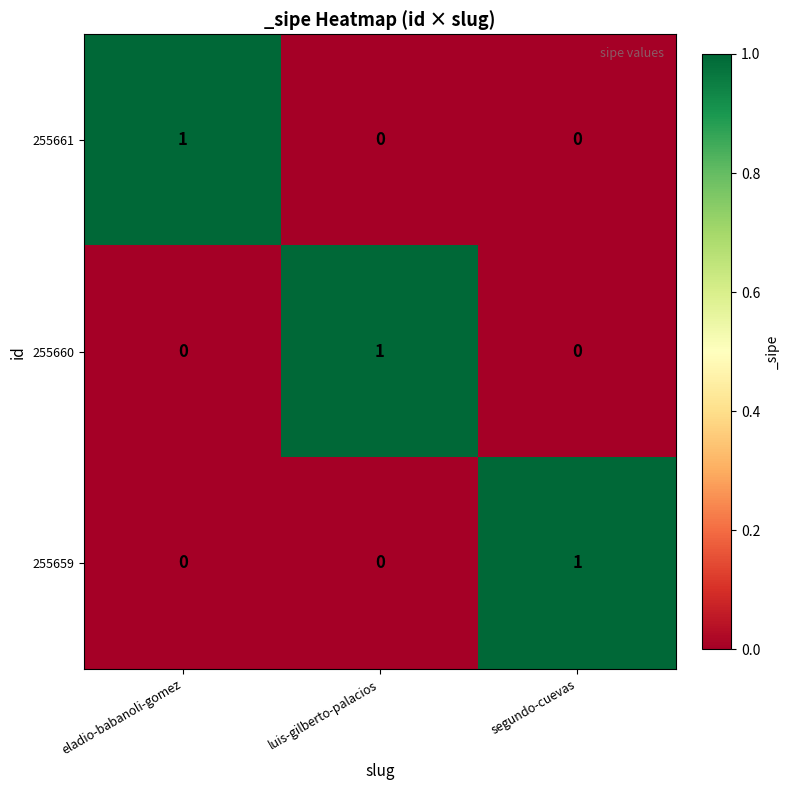

The 255661 series shows 2 at eladio-babanoli-gomez. True or false?

False